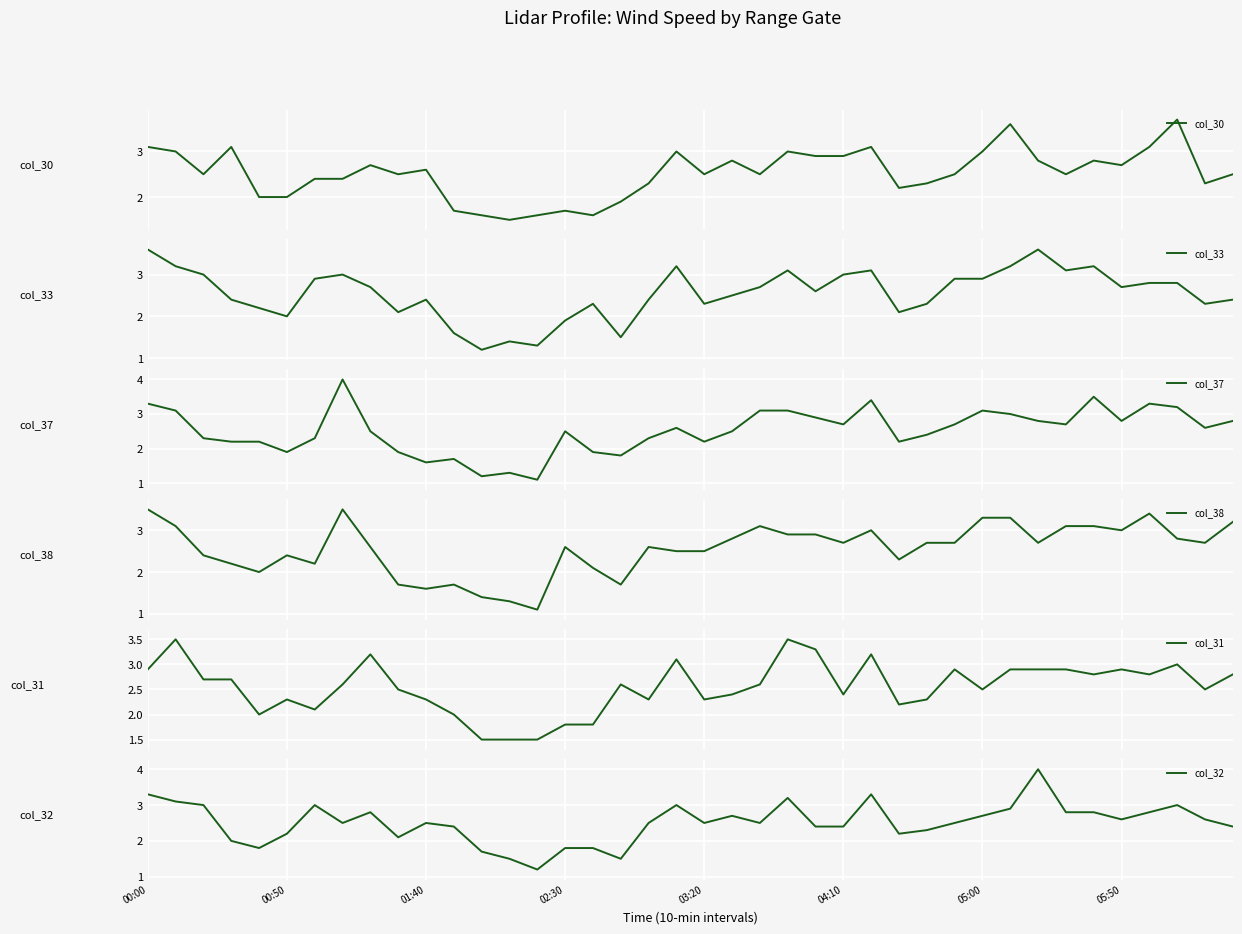

What is the lowest value of the col_30 series?

1.5